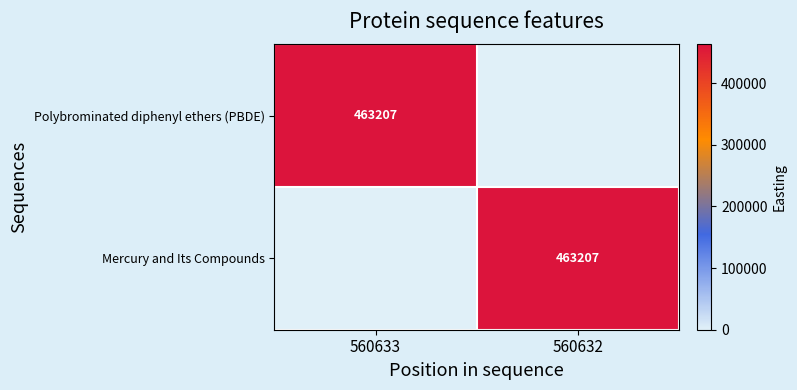

Is it true that Polybrominated diphenyl ethers (PBDE) equals 463207 at 560633?

True